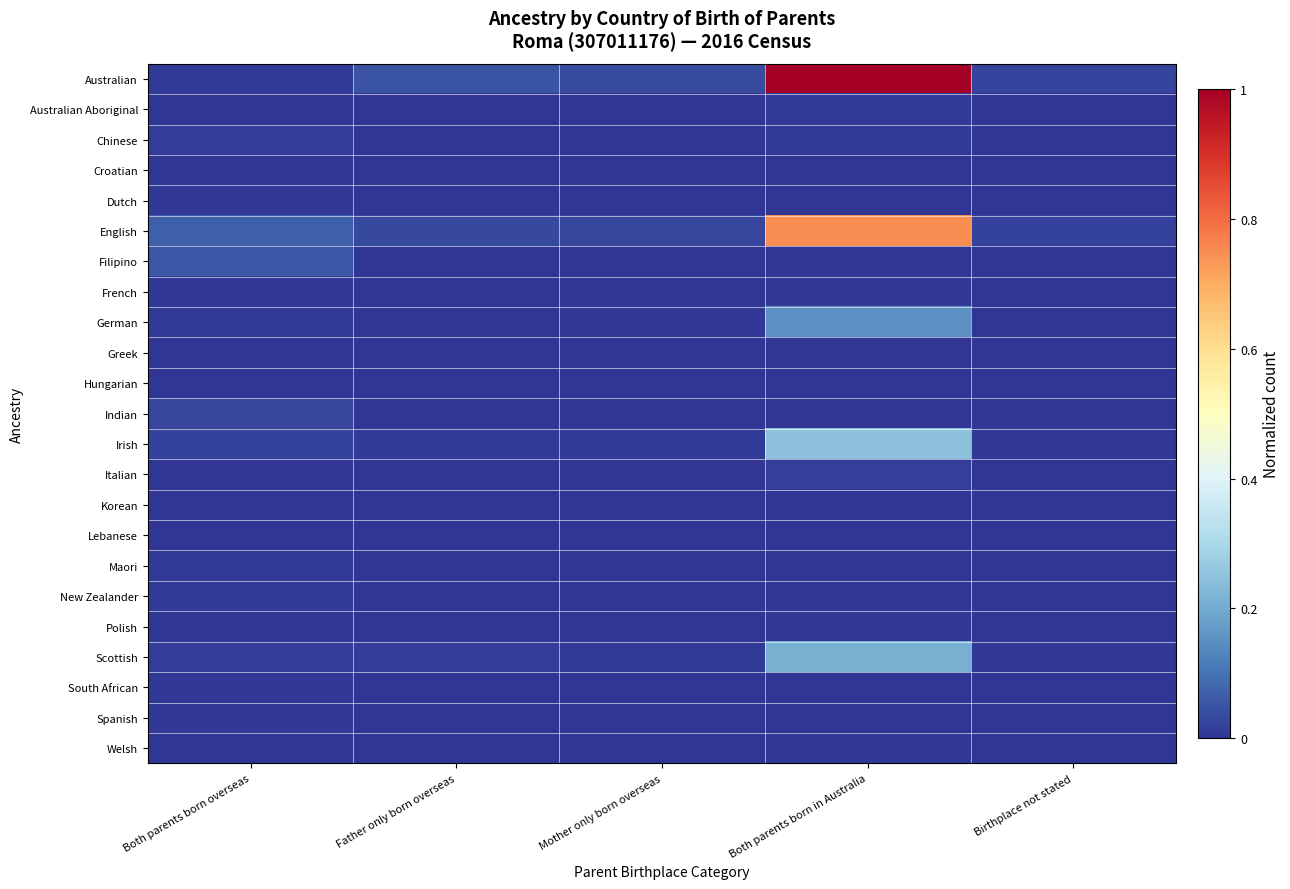

Rank the series by their maximum value, from lowest to highest.

Korean, Croatian, Hungarian, Lebanese, Greek, Polish, Spanish, Dutch, French, South African, Welsh, New Zealander, Maori, Australian Aboriginal, Chinese, Italian, Indian, Filipino, German, Scottish, Irish, English, Australian